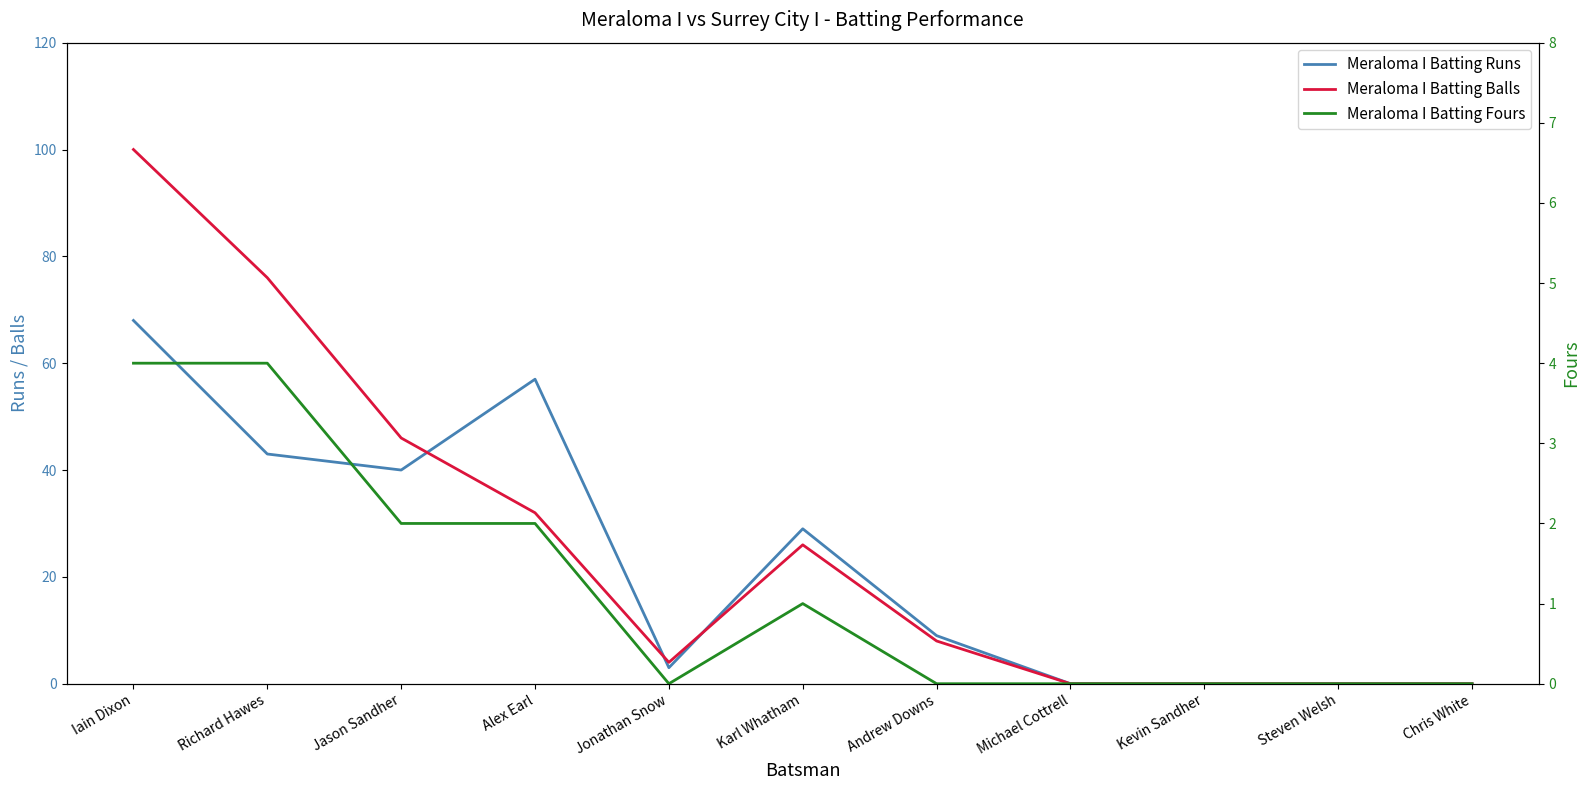

List the series in order of their overall mean, highest first.

Meraloma I Batting Balls, Meraloma I Batting Runs, Meraloma I Batting Fours